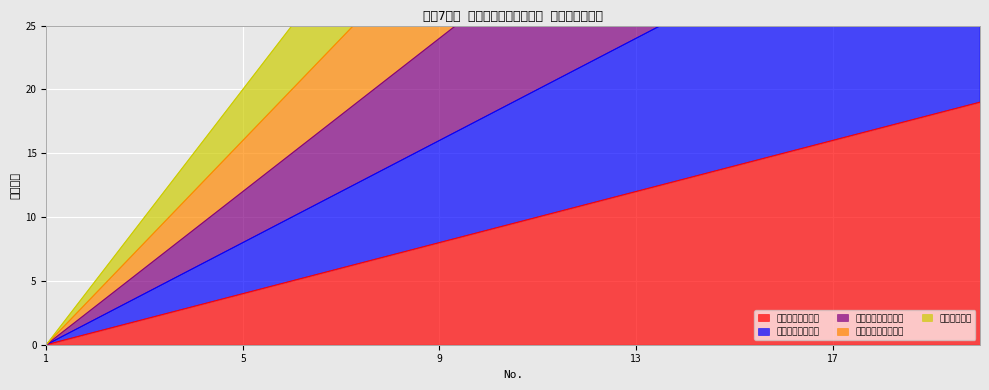

At which label does ラージボール first exceed 50?

12